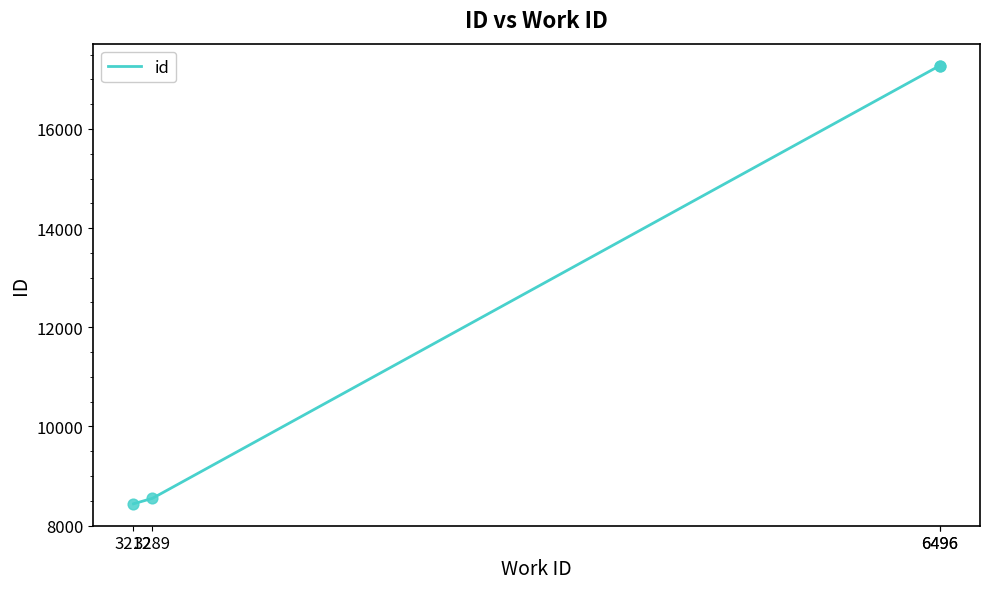

Approximately how many times larger is the value at 3212 compared to 6496?

0.5